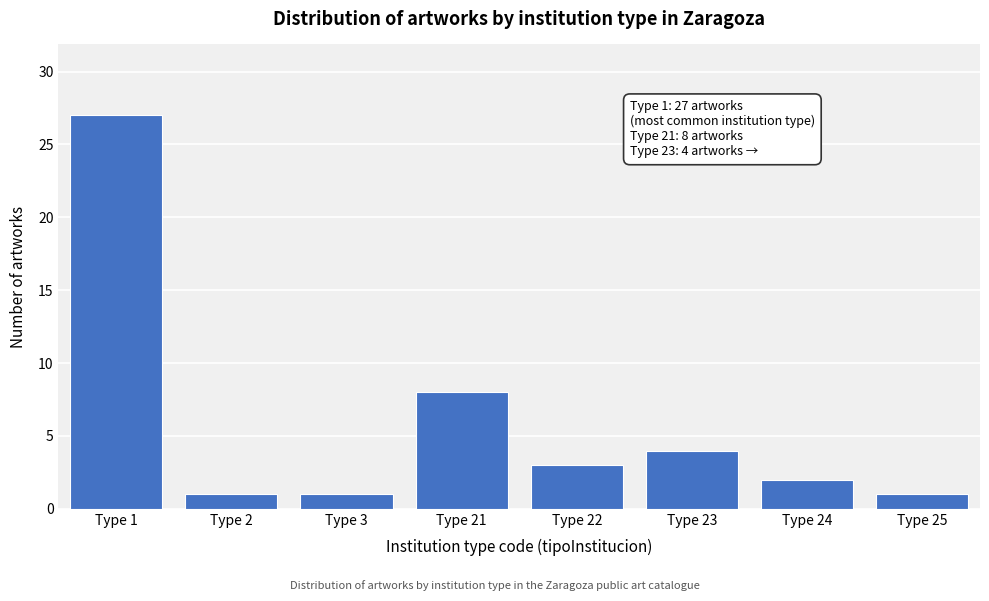

Reading right to left, transcribe all the data shown in this chart.

Type 25=1	Type 24=2	Type 23=4	Type 22=3	Type 21=8	Type 3=1	Type 2=1	Type 1=27